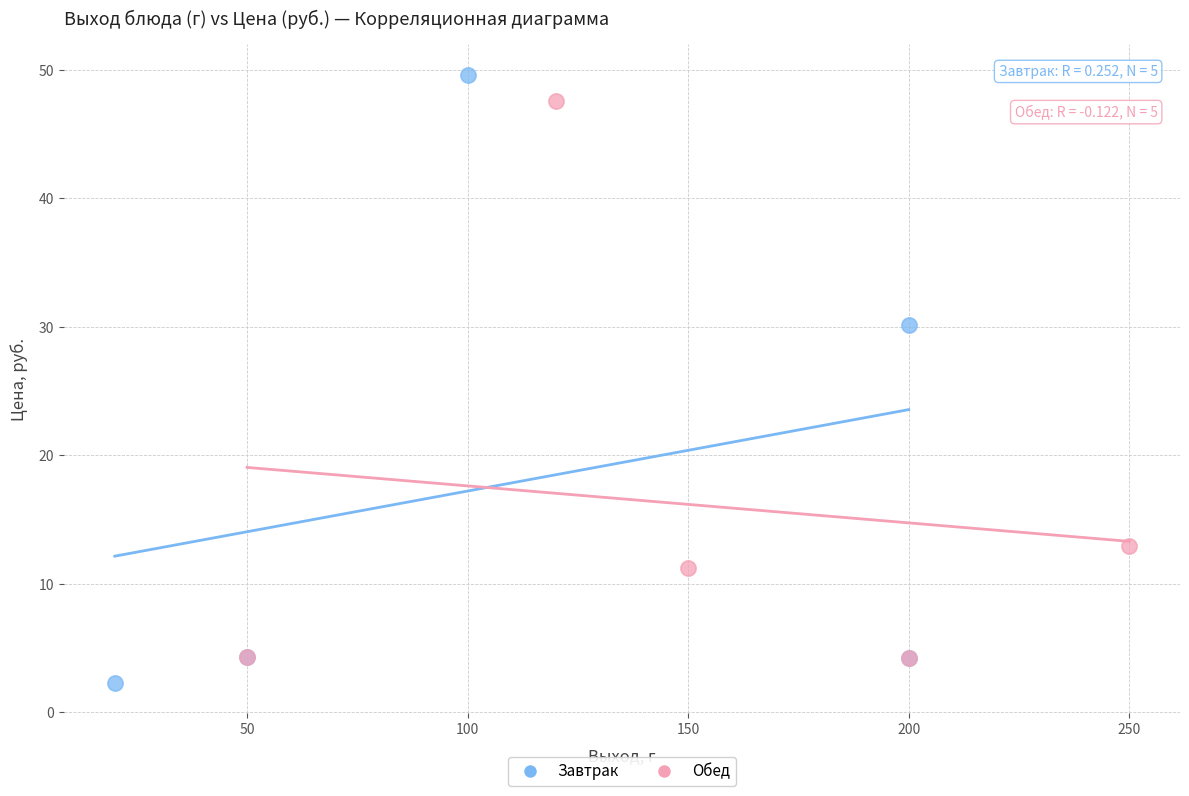

What are all the series names shown in the legend?

Завтрак, Обед